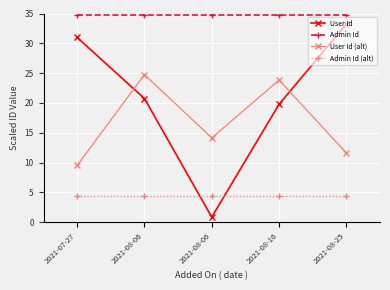

What is the total value across all series at 2021-08-16?

82.6